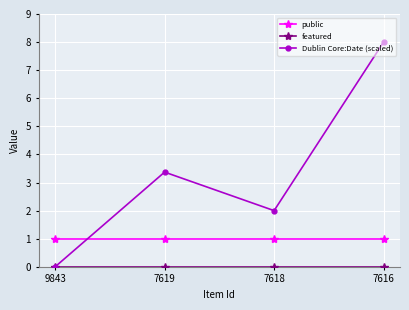

How many interior local peaks does the Dublin Core:Date (scaled) series have?

1